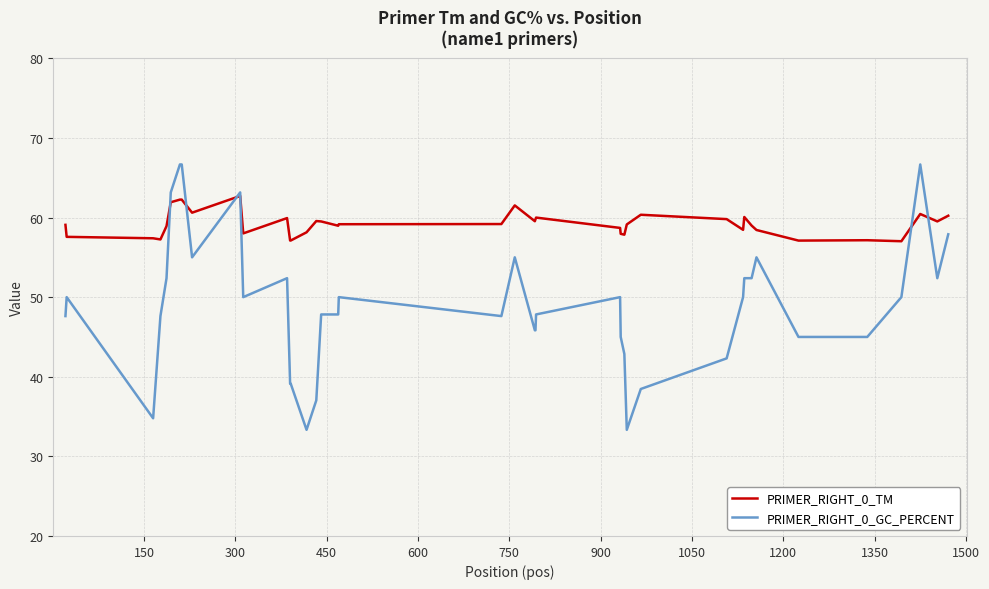

Which series has the largest range (max minus min)?

PRIMER_RIGHT_0_GC_PERCENT